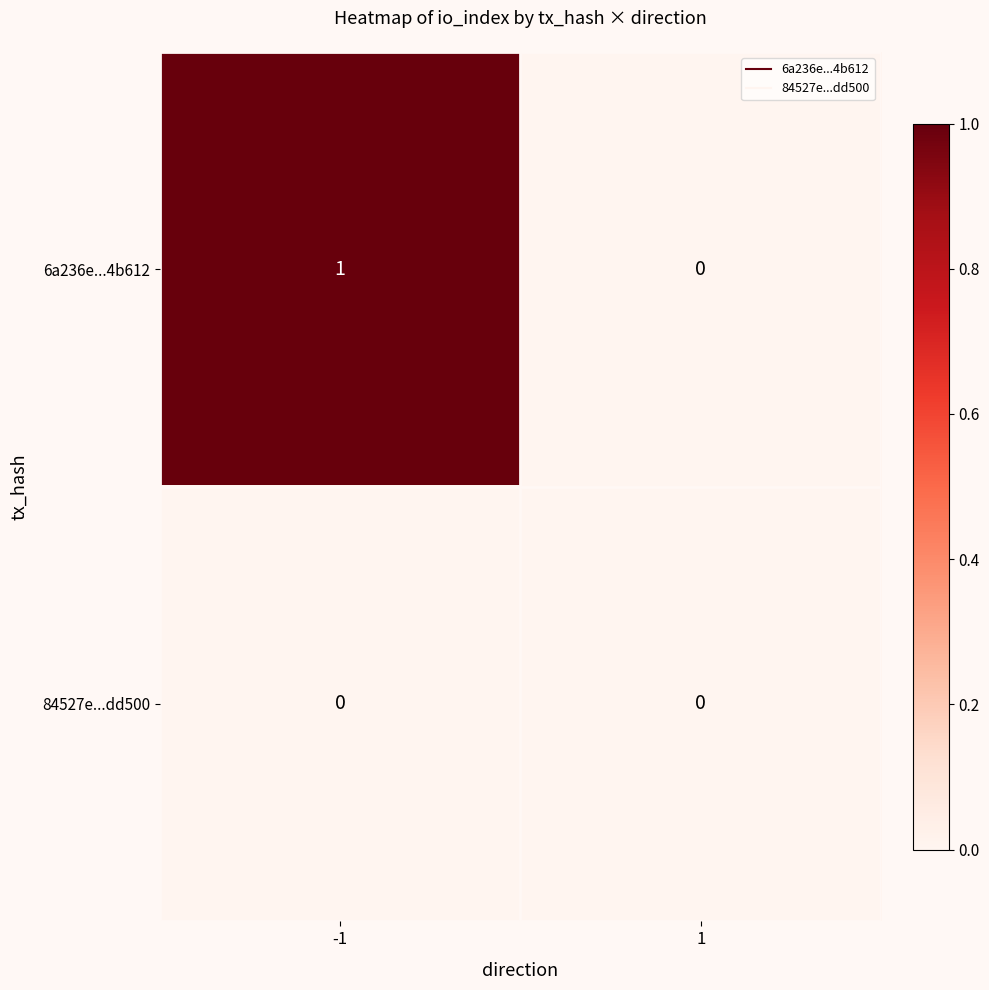

Reading left to right, what are all the values shown in this chart?

6a236e...4b612: -1=1	1=0
84527e...dd500: -1=0	1=0